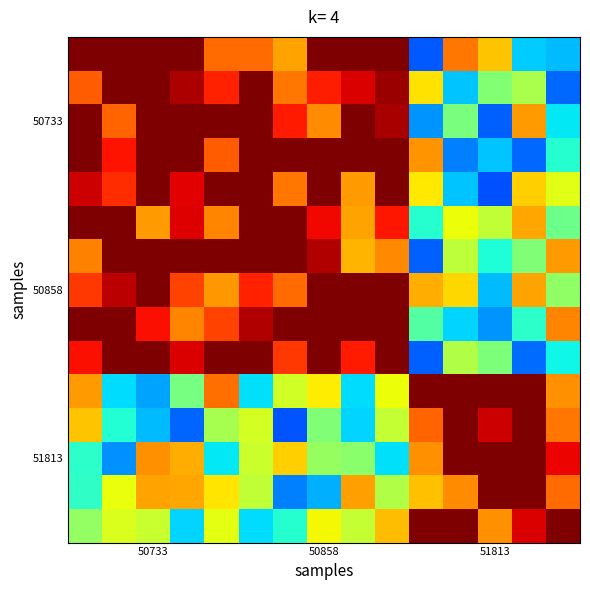

At which category does the chart reach its minimum across all series?

51813